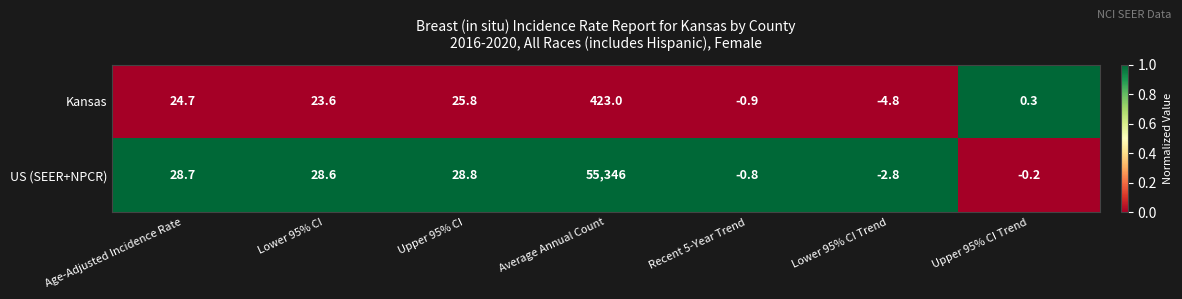

What is the difference between the maximum and minimum values in the Kansas series?

427.8